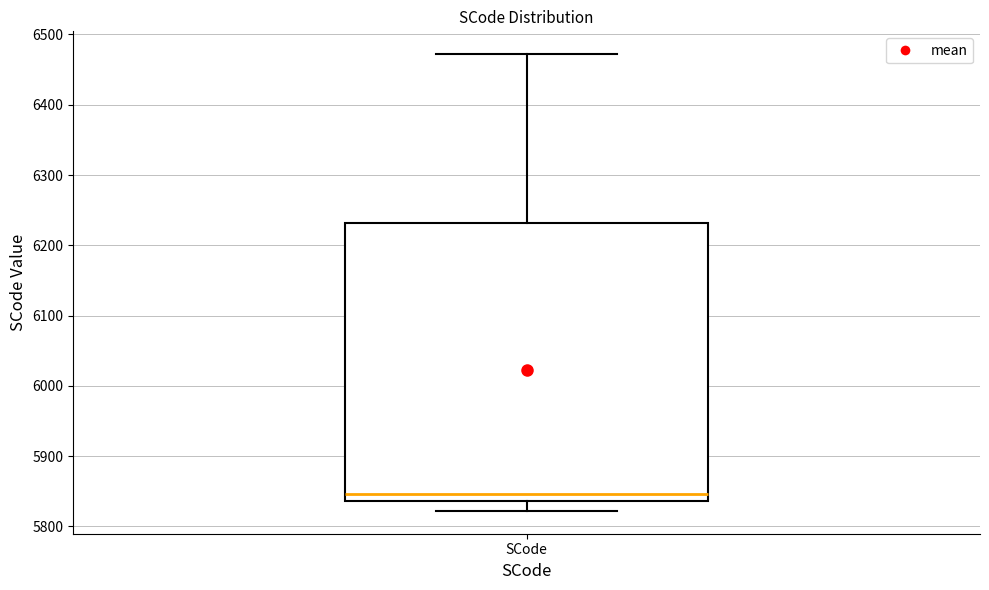

Read this box plot against the y-axis: the position of the median line, the range covered by the box, and the ends of both whiskers. The values are not printed on the chart, so give them approximately, as read against the axis.

median 5850, box 5840 to 6230, whiskers 5820 to 6470